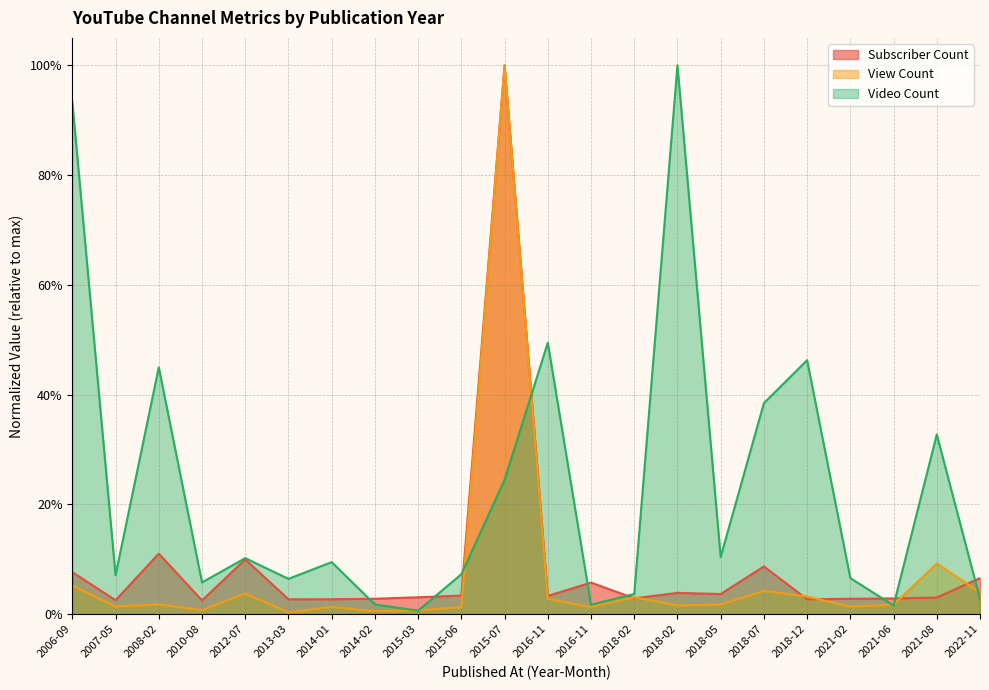

Which series changed the most between 2006-09 and 2010-08?

Video Count